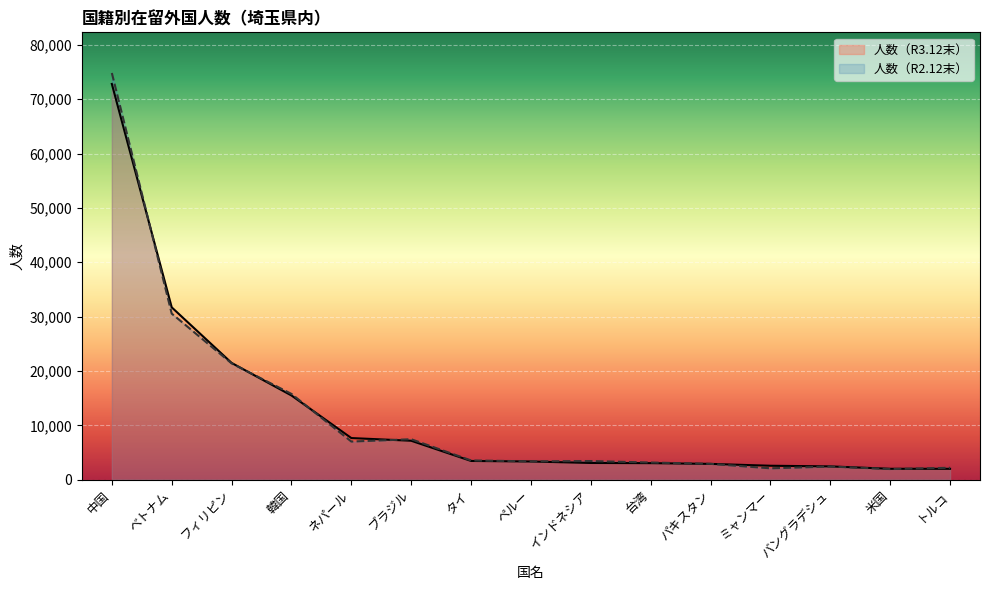

At which category is the sum across all series the highest?

中国